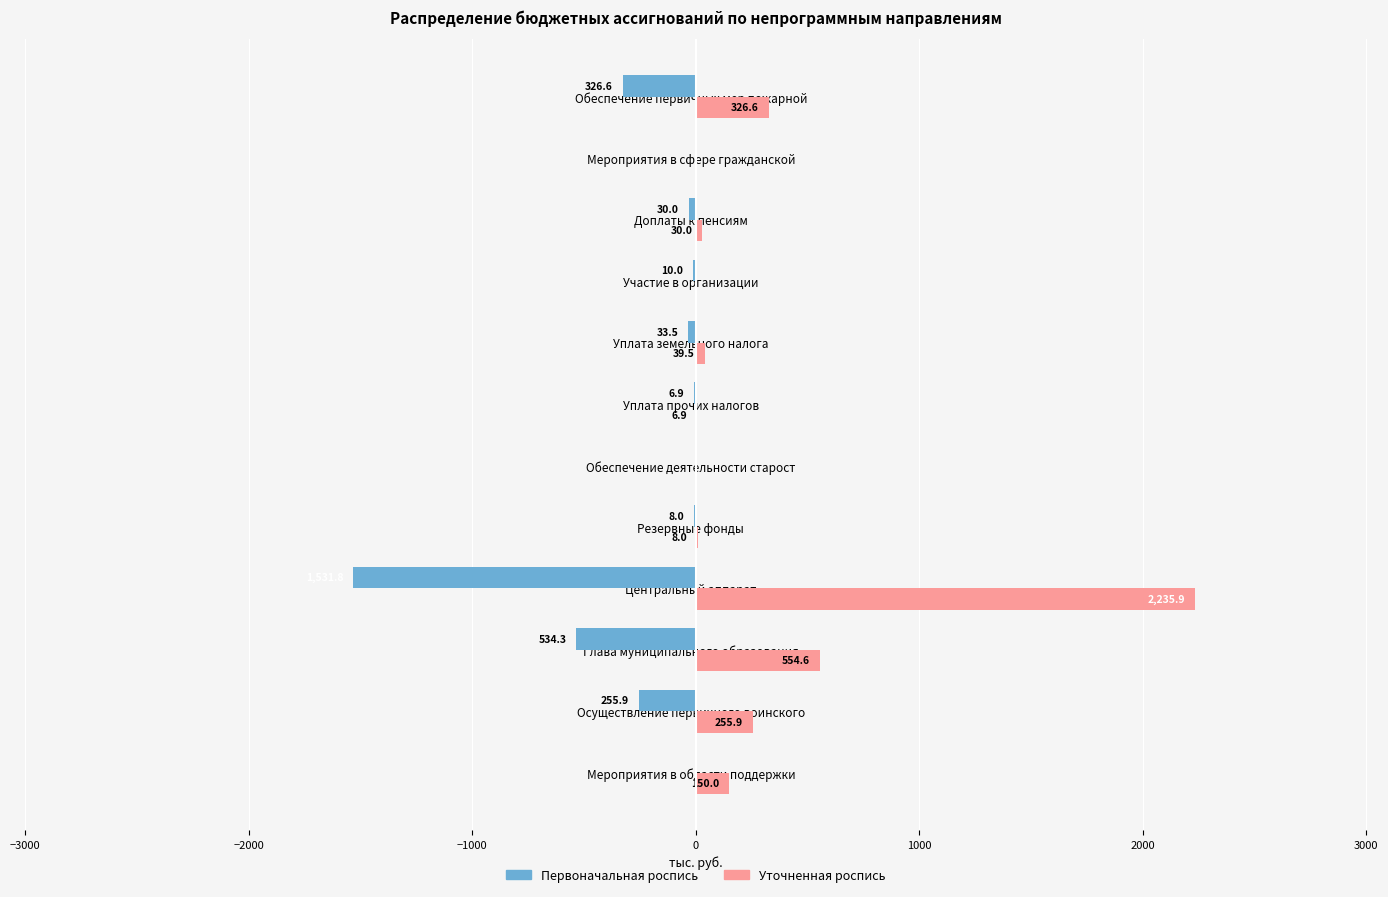

How many series are shown in this chart?

2